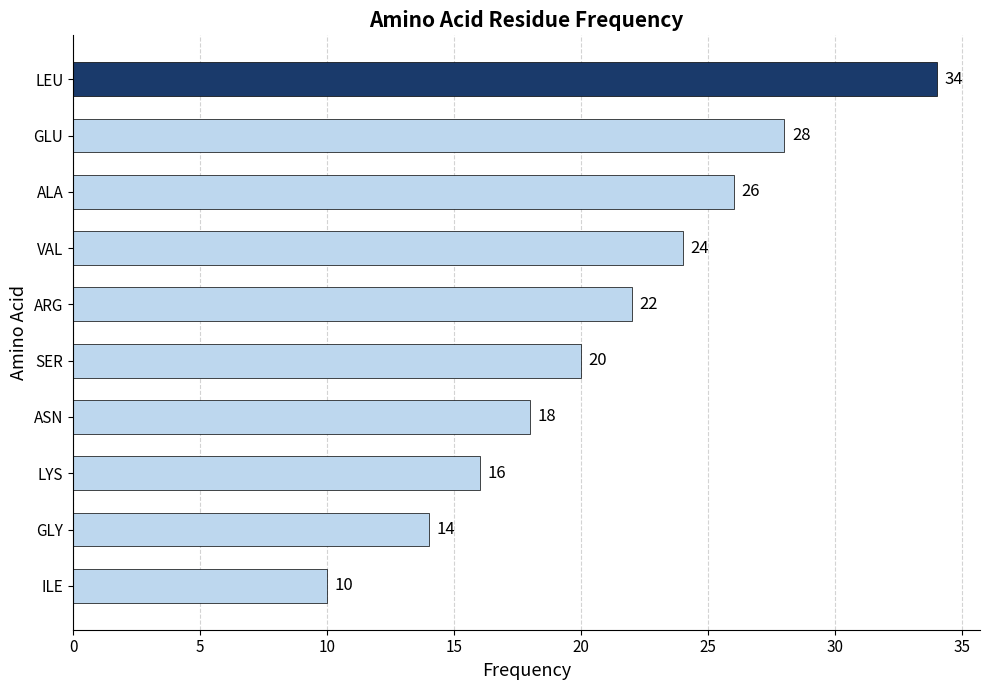

The chart shows a value of 10 at SER. True or false?

False